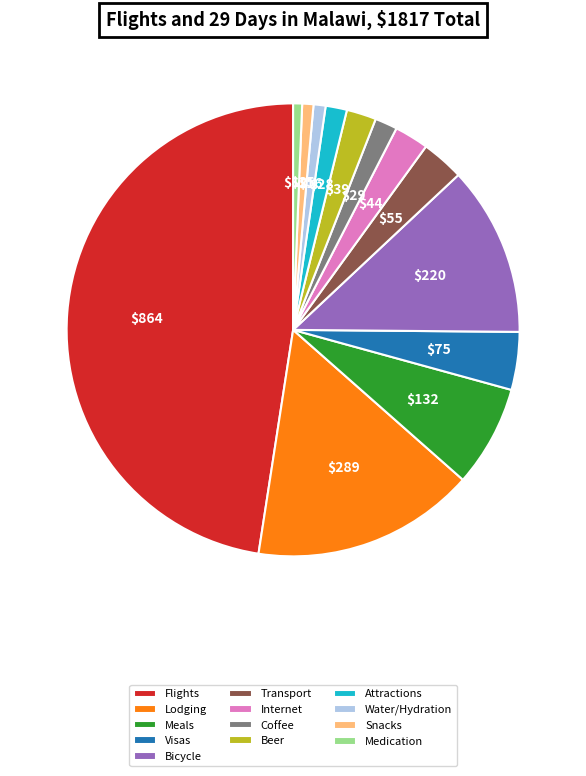

Does any single category account for the majority?

No